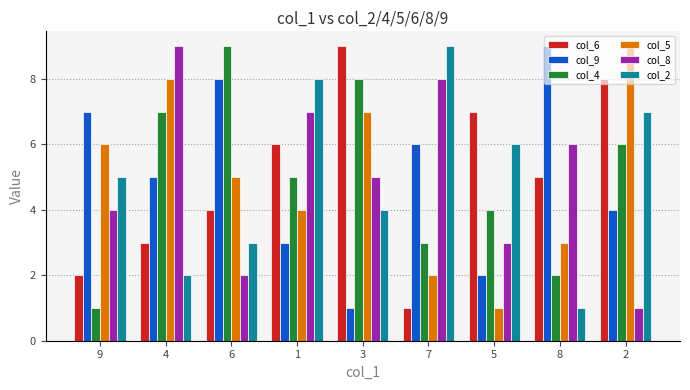

What is the value of the col_8 bar at the 3rd from the left?

2